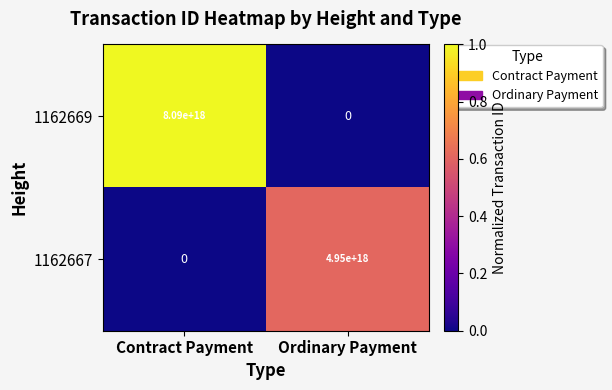

At Contract Payment, list the series in order from smallest to largest.

1162667, 1162669